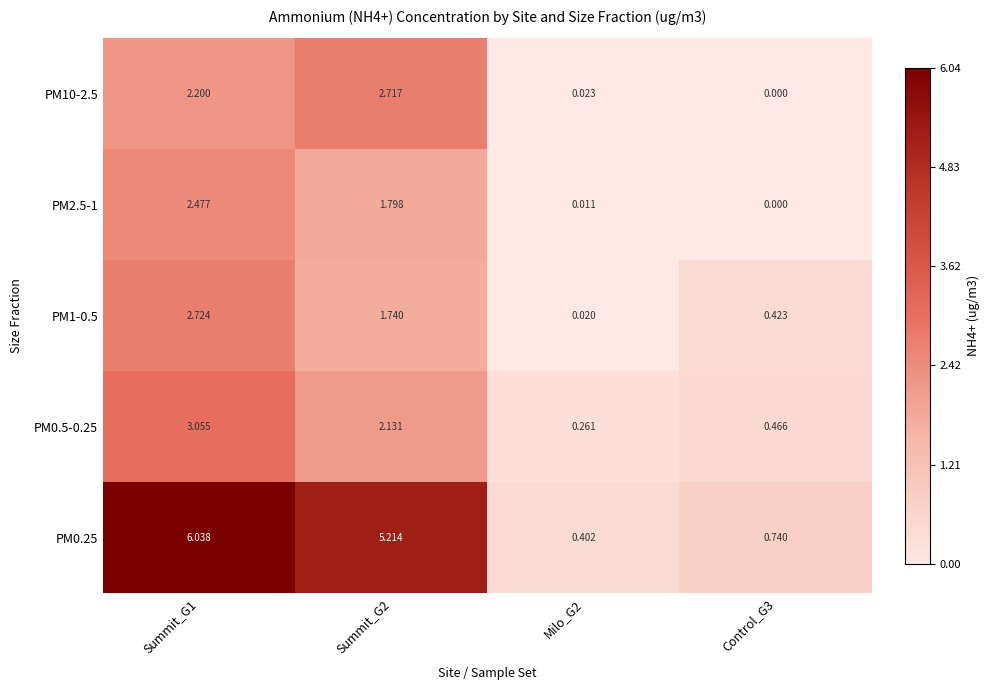

Count the number of data series in this chart.

5